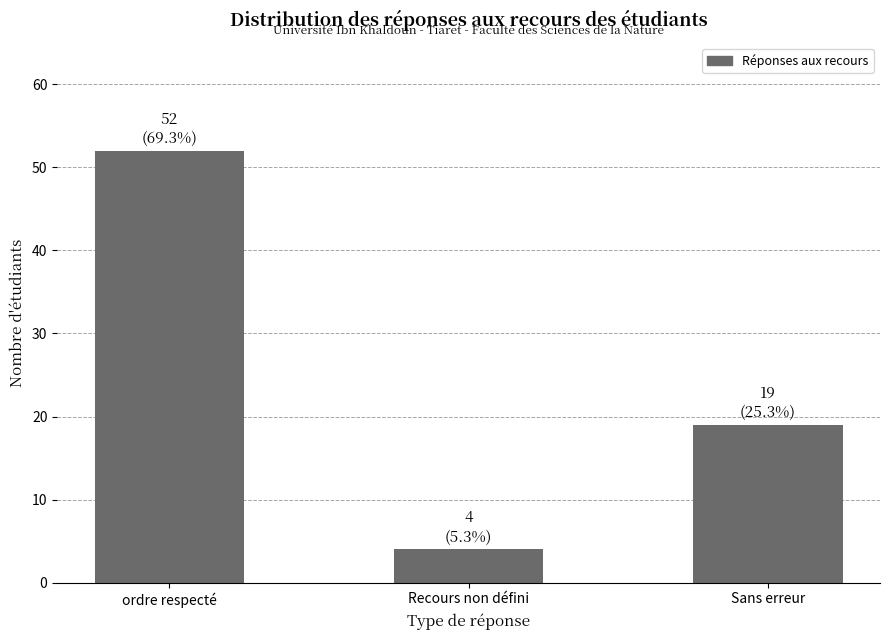

Reading left to right, extract all data points from this chart.

ordre respecté=52	Recours non défini=4	Sans erreur=19